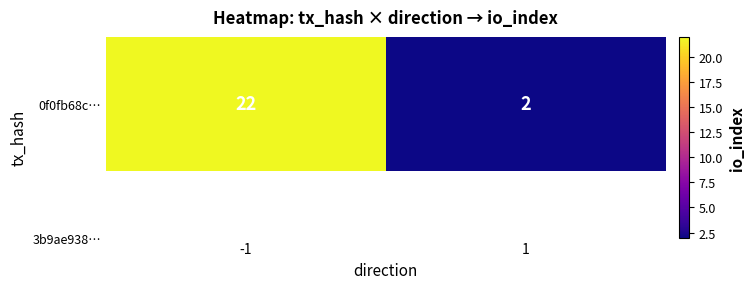

Count the values in the range 2 to 22.

2